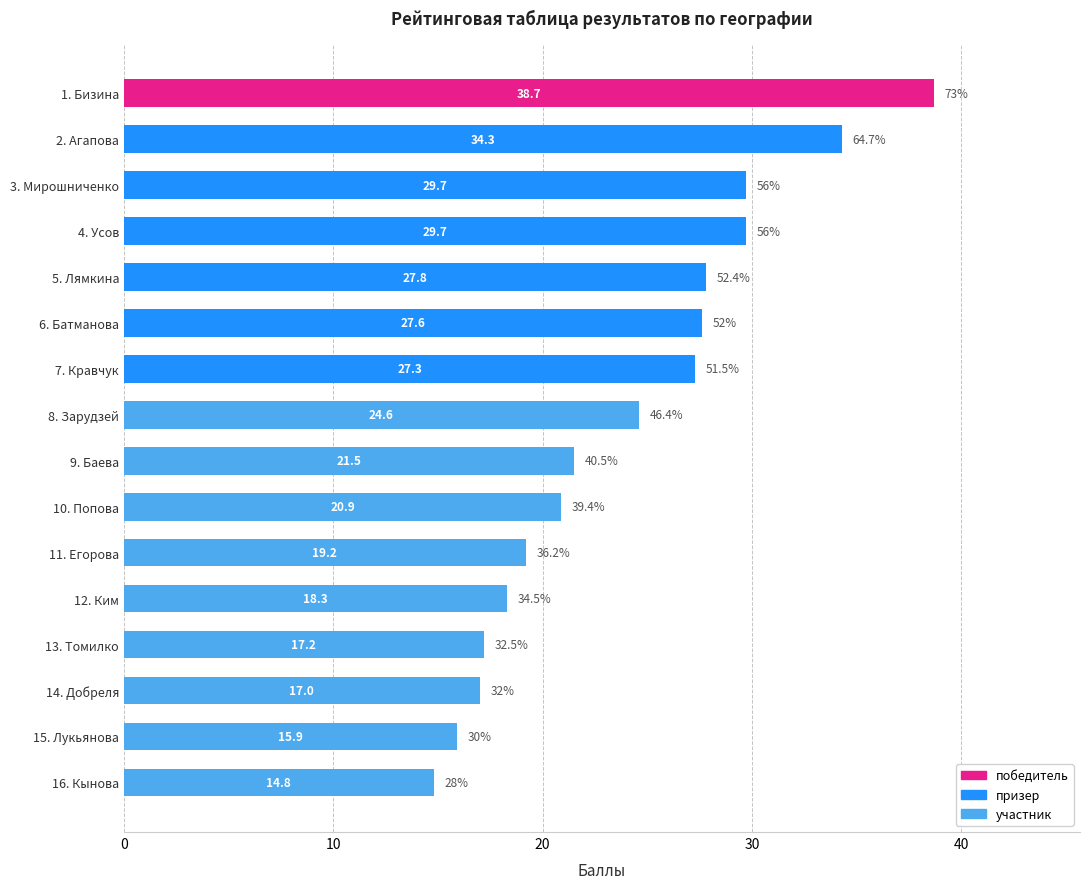

What is the sum of all values?

384.5